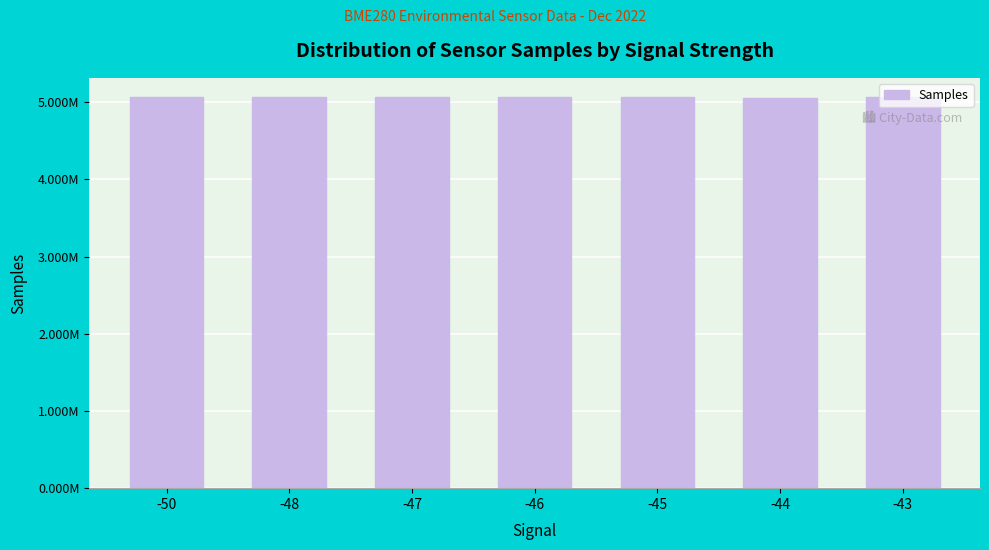

Does the chart contain any negative values?

No